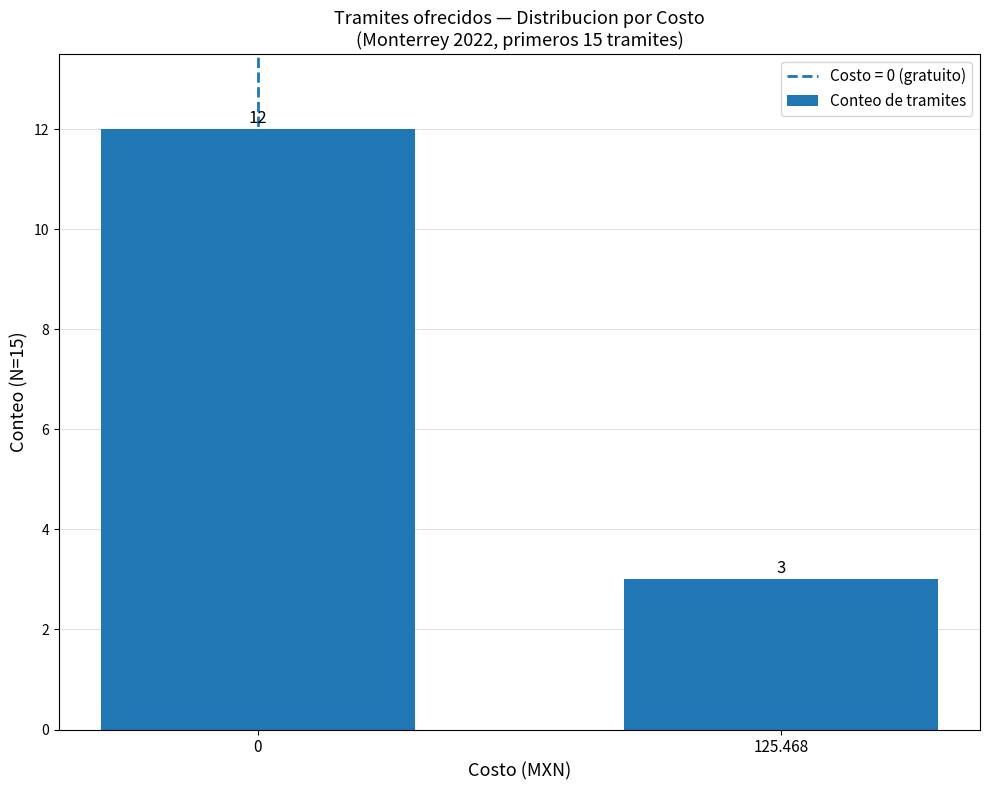

The chart shows a value of 5 at 125.468. True or false?

False